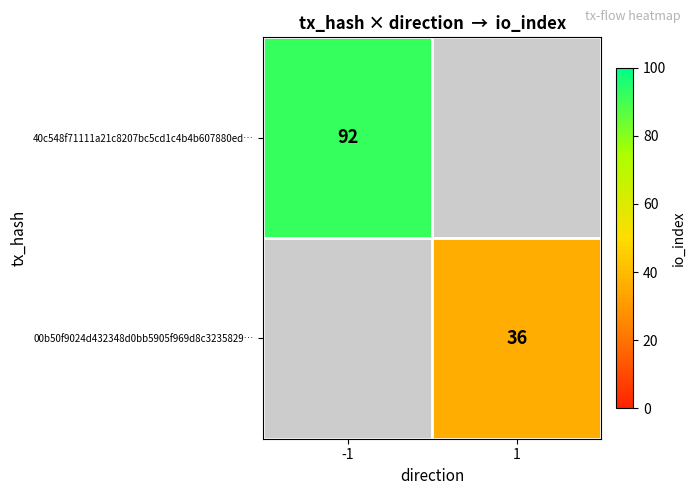

Is it true that 00b50f9024d432348d0bb5905f969d8c3235829… equals 21 at 1?

False